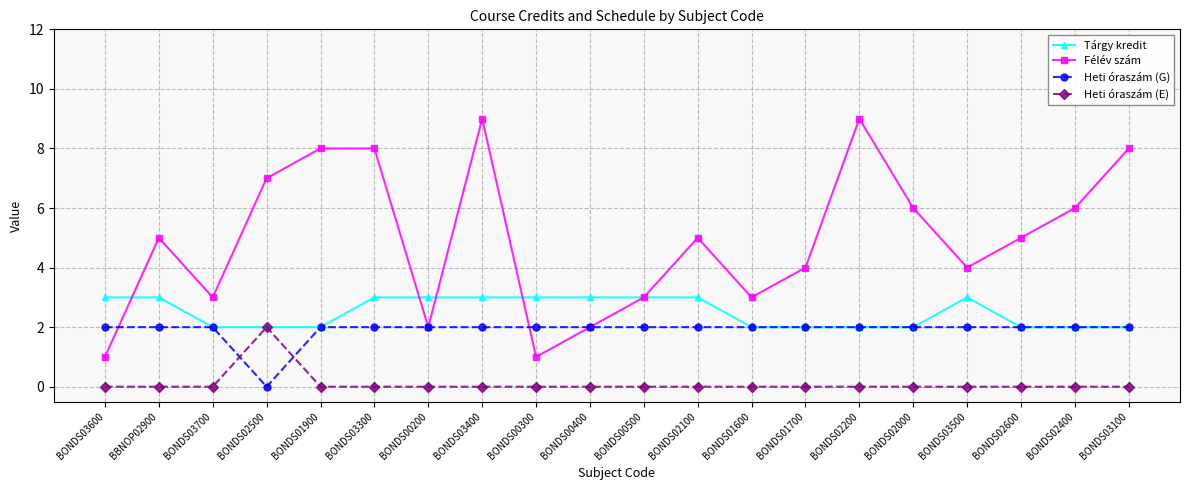

How many times do Heti óraszám (E) and Heti óraszám (G) cross each other?

2